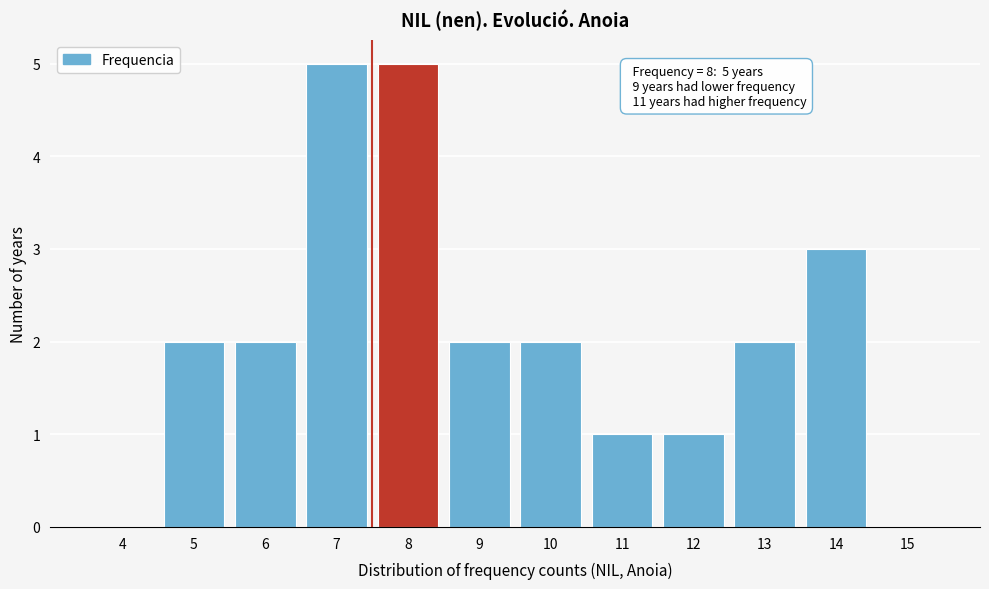

Reading left to right, extract all data points from this chart.

4=0	5=2	6=2	7=5	8=5	9=2	10=2	11=1	12=1	13=2	14=3	15=0